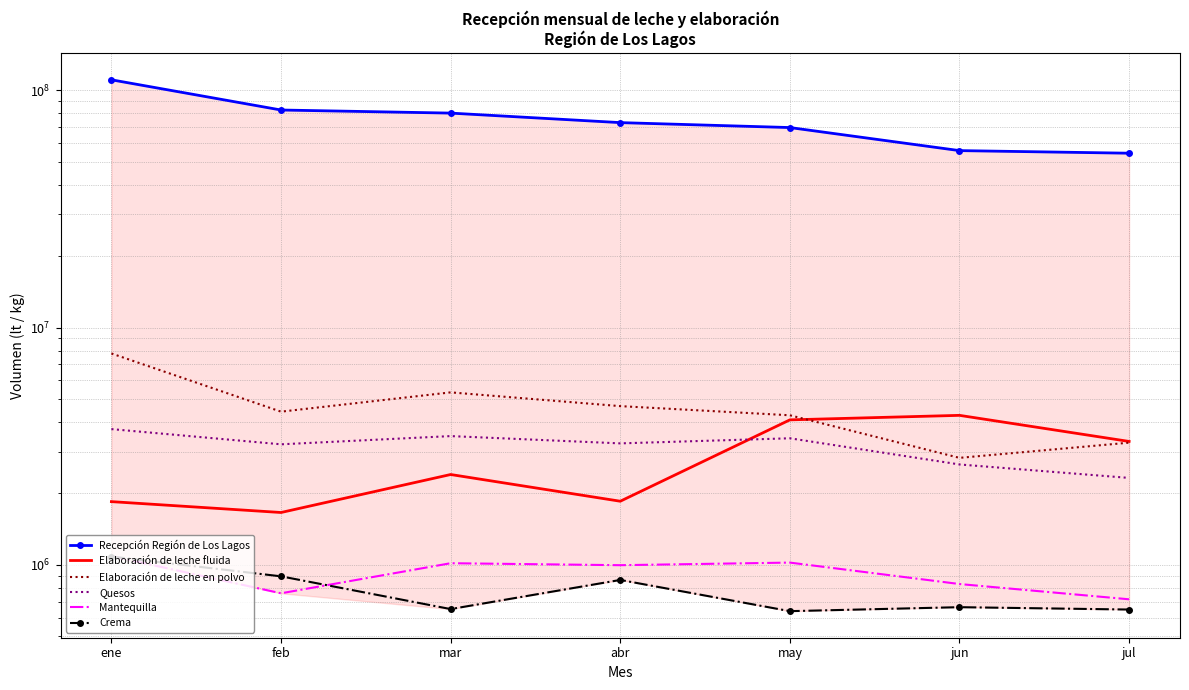

What is the greatest value displayed?

110532931